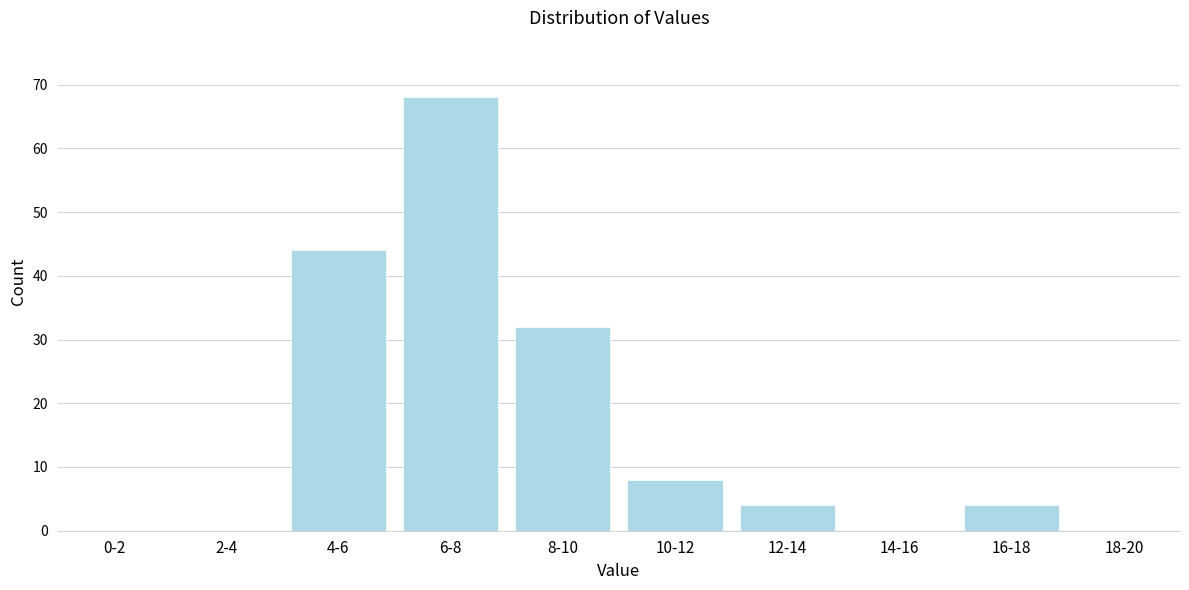

Reading left to right, transcribe all the data shown in this chart.

0-2=0	2-4=0	4-6=44	6-8=68	8-10=32	10-12=8	12-14=4	14-16=0	16-18=4	18-20=0